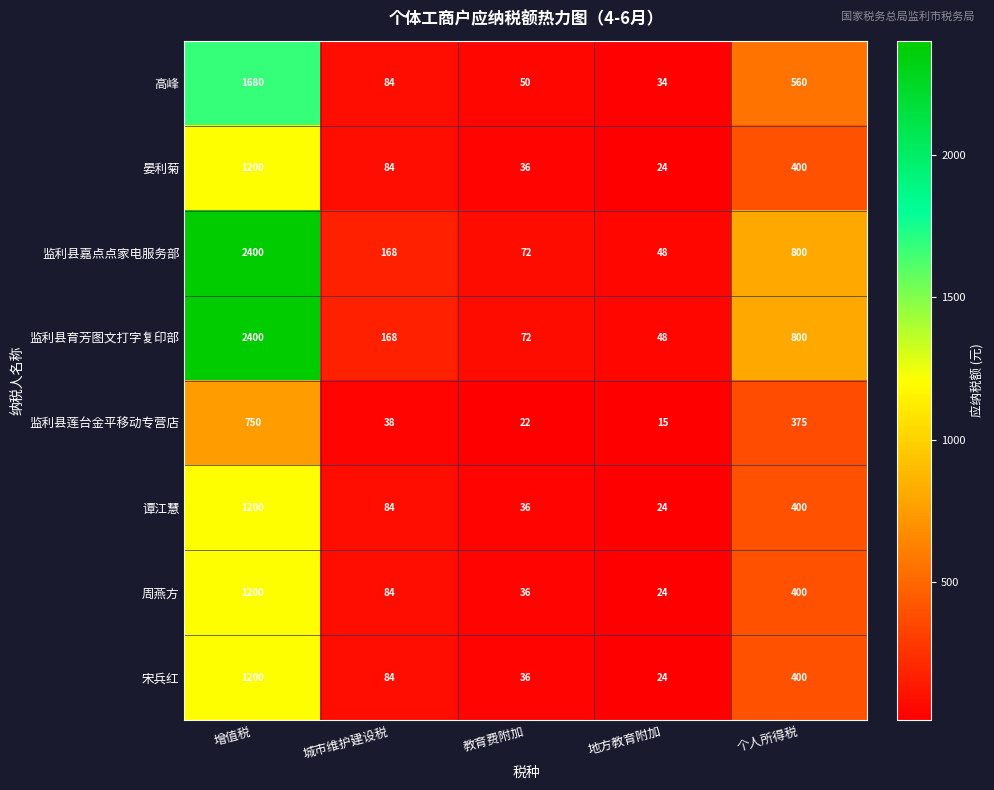

What is the total value across all series at 教育费附加?

360